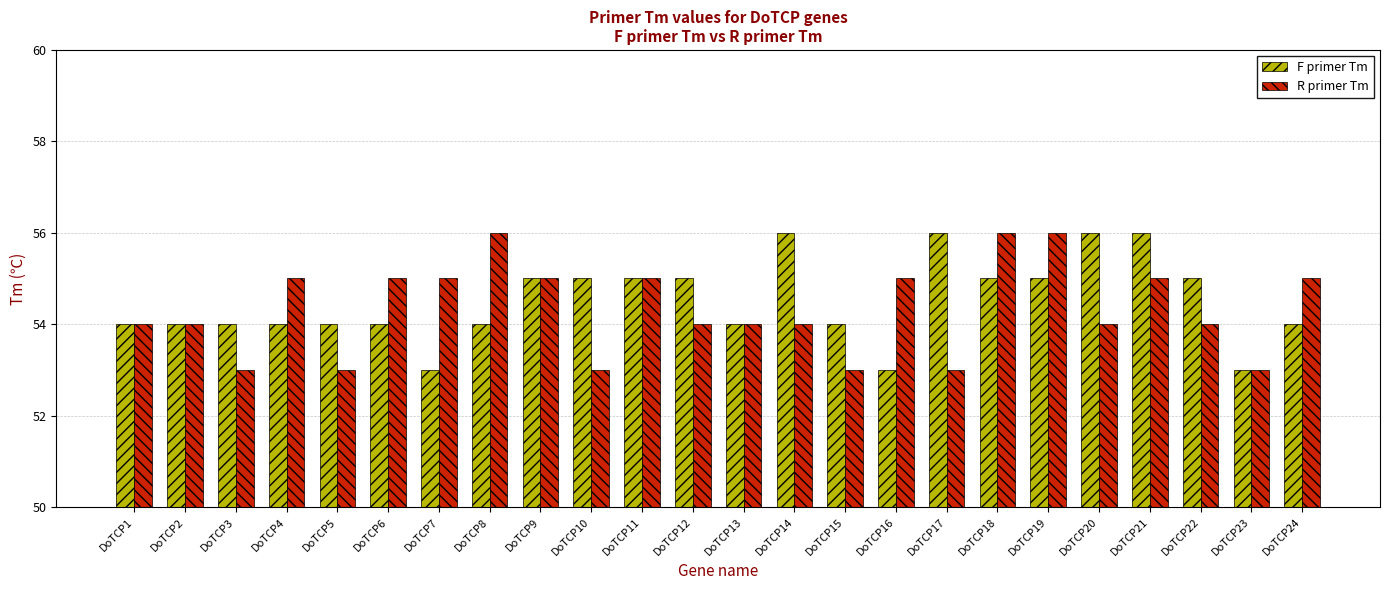

What is the smallest value displayed?

53